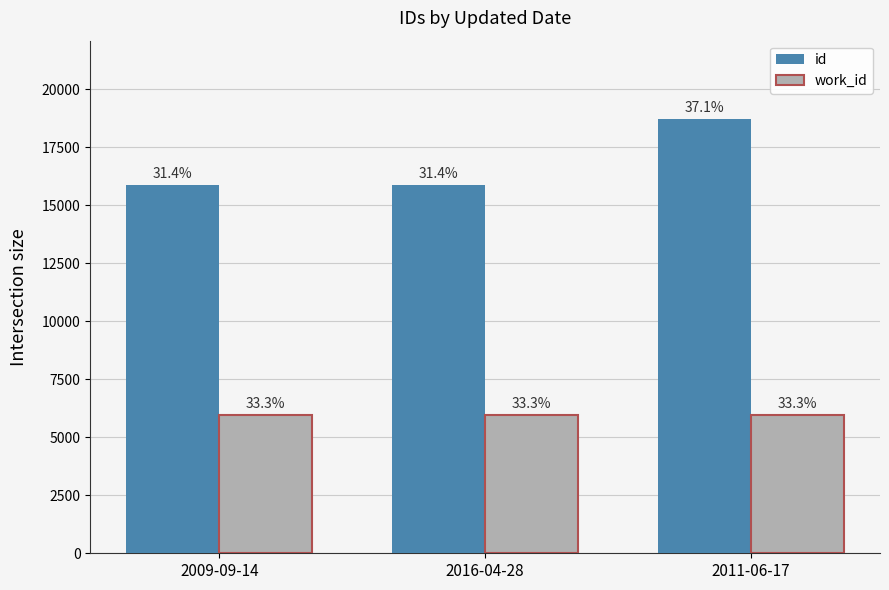

What is the total value across all series at 2011-06-17?

24685